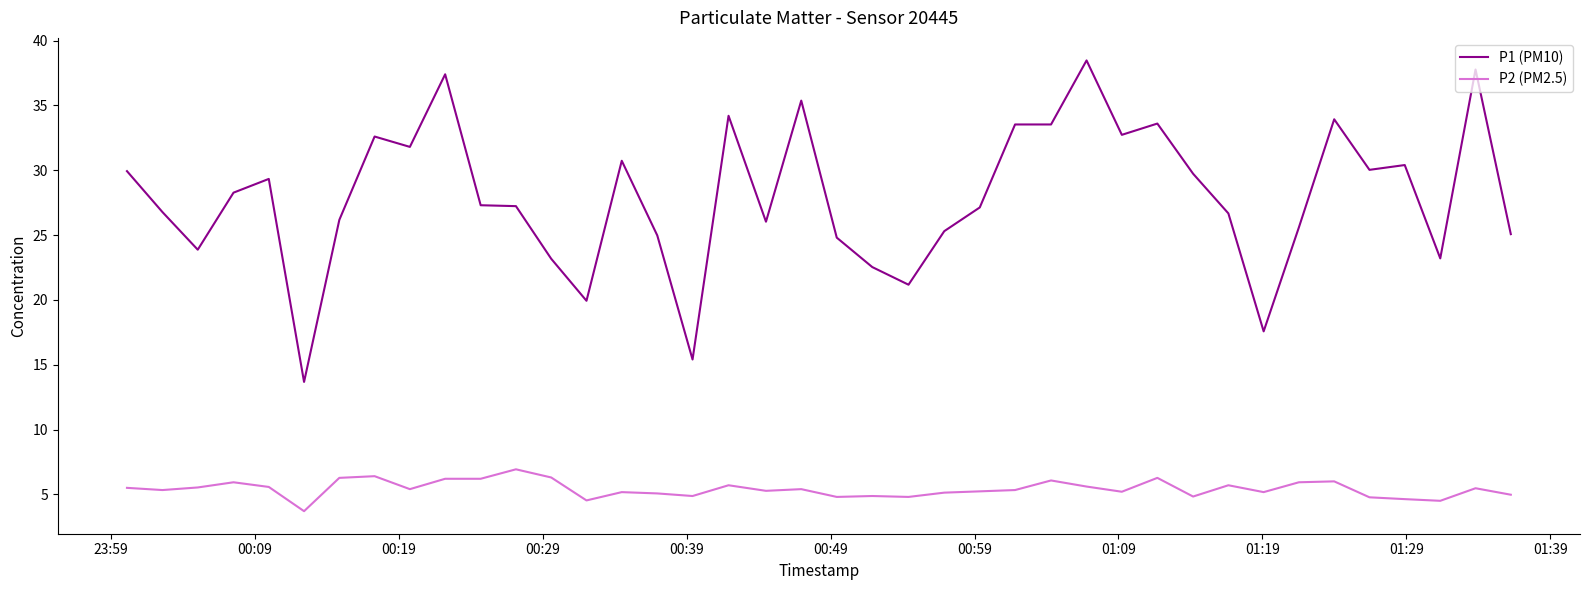

True or false: P2 (PM2.5) and P1 (PM10) intersect in this chart.

False